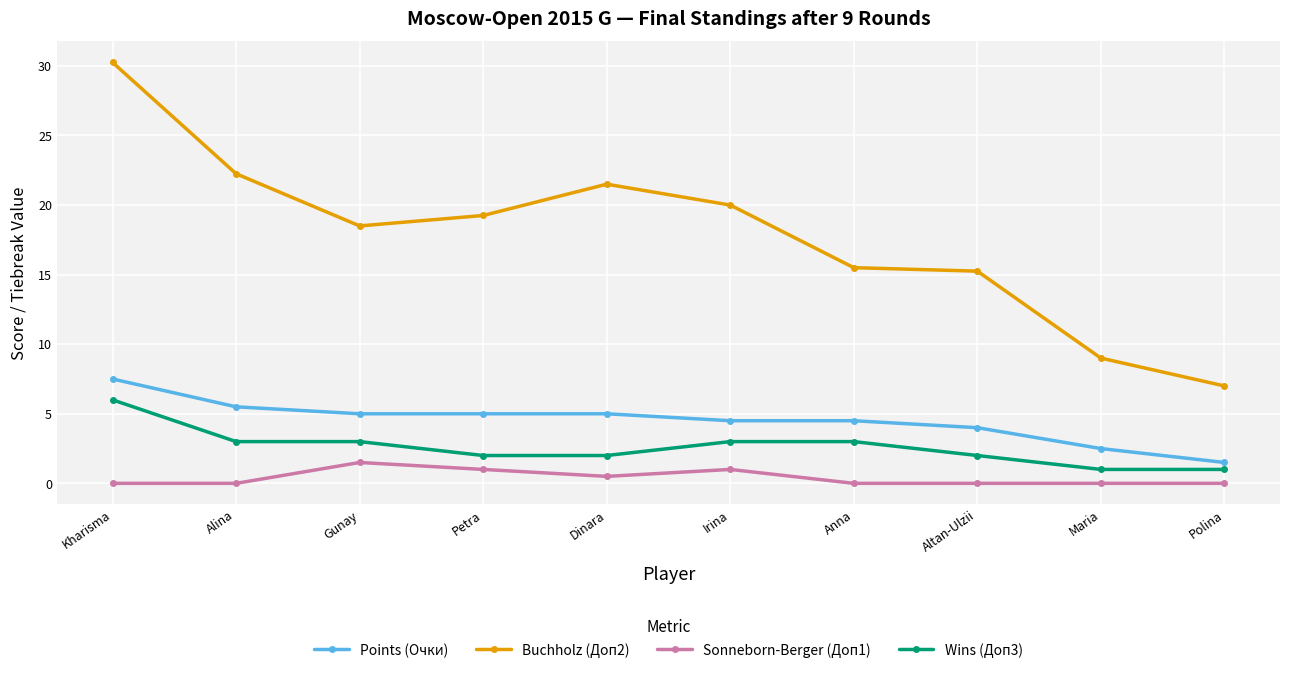

What is the spread (max minus min) of values at Polina?

7.0